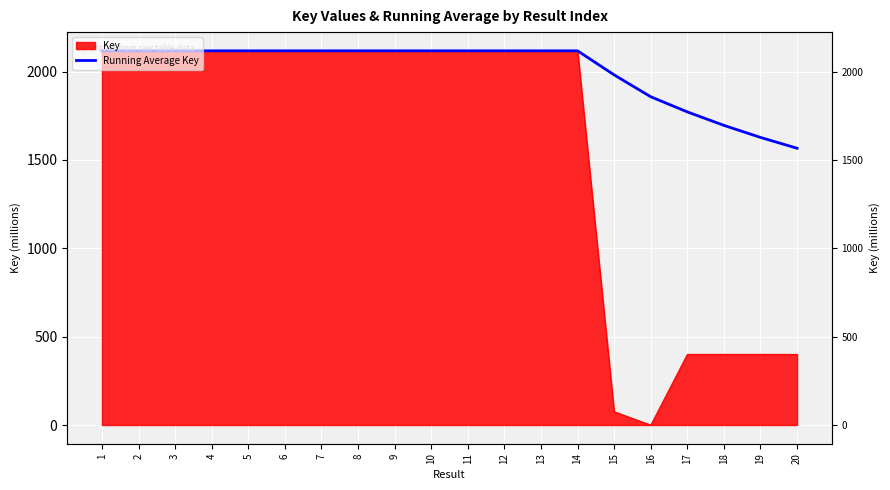

Between 9 and 2, which is larger?

2